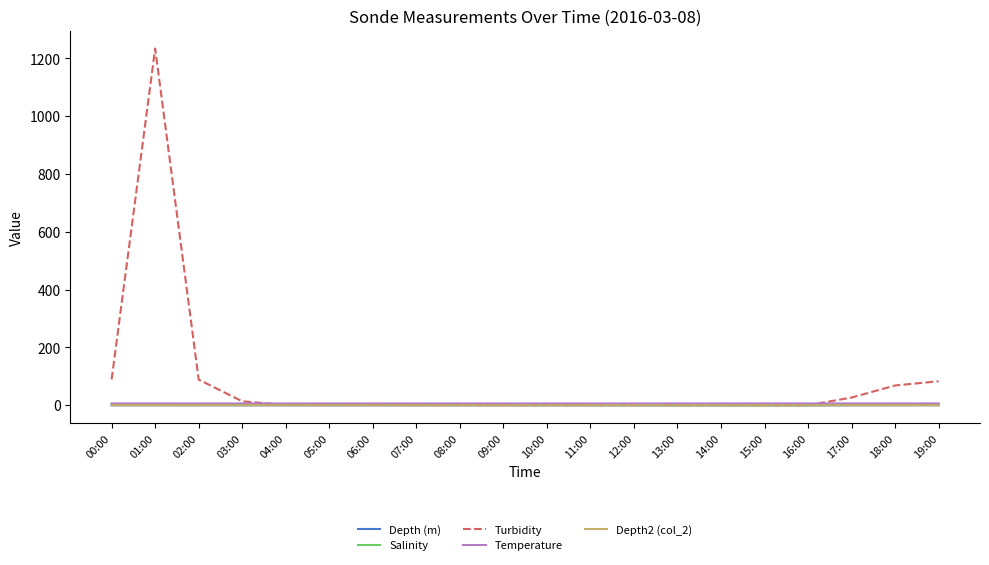

What is the average value of the Salinity series?

1.6